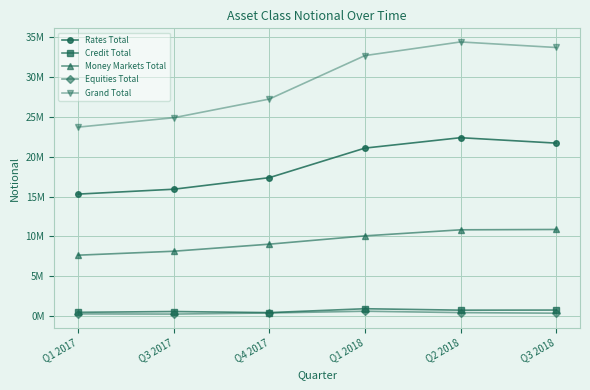

What is the maximum value for Money Markets Total?

10872806